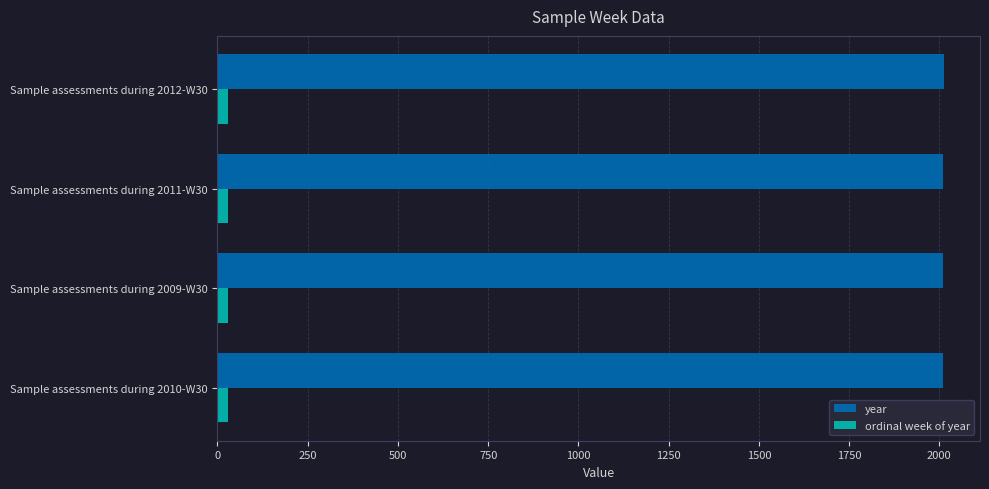

What are all the series names shown in the legend?

year, ordinal week of year